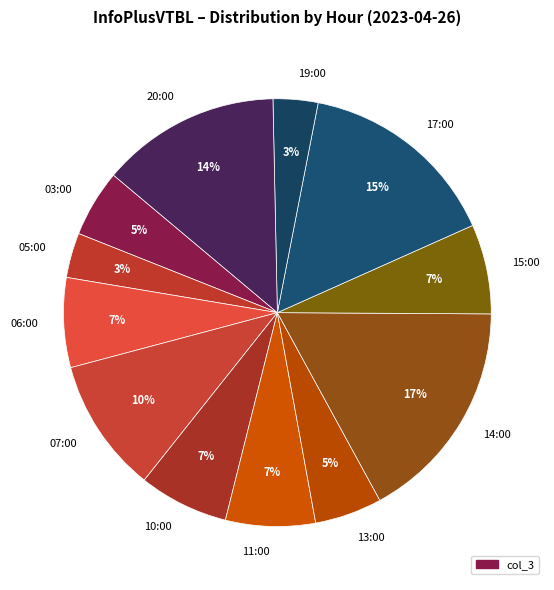

How many segments does this pie chart have?

12